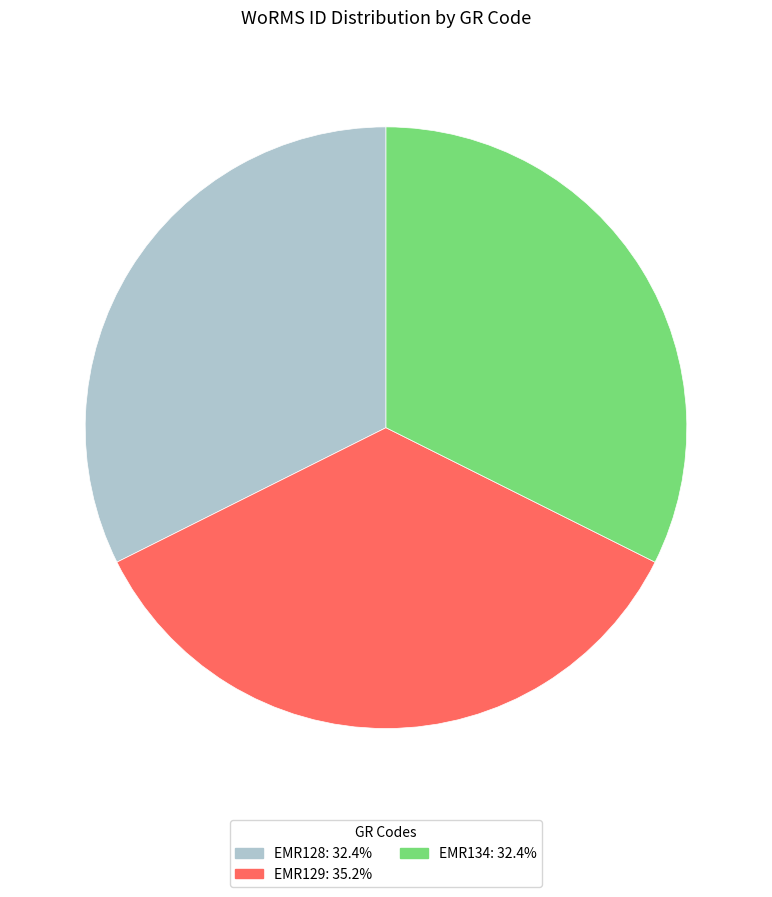

Does EMR134 account for over 50% of the chart?

No